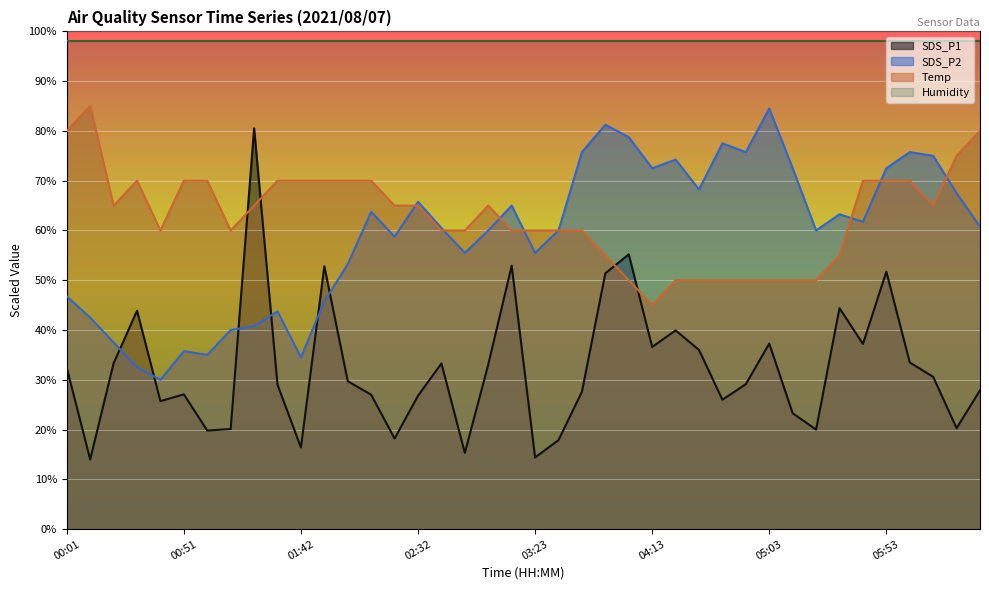

Which series has the largest total across all categories?

Humidity